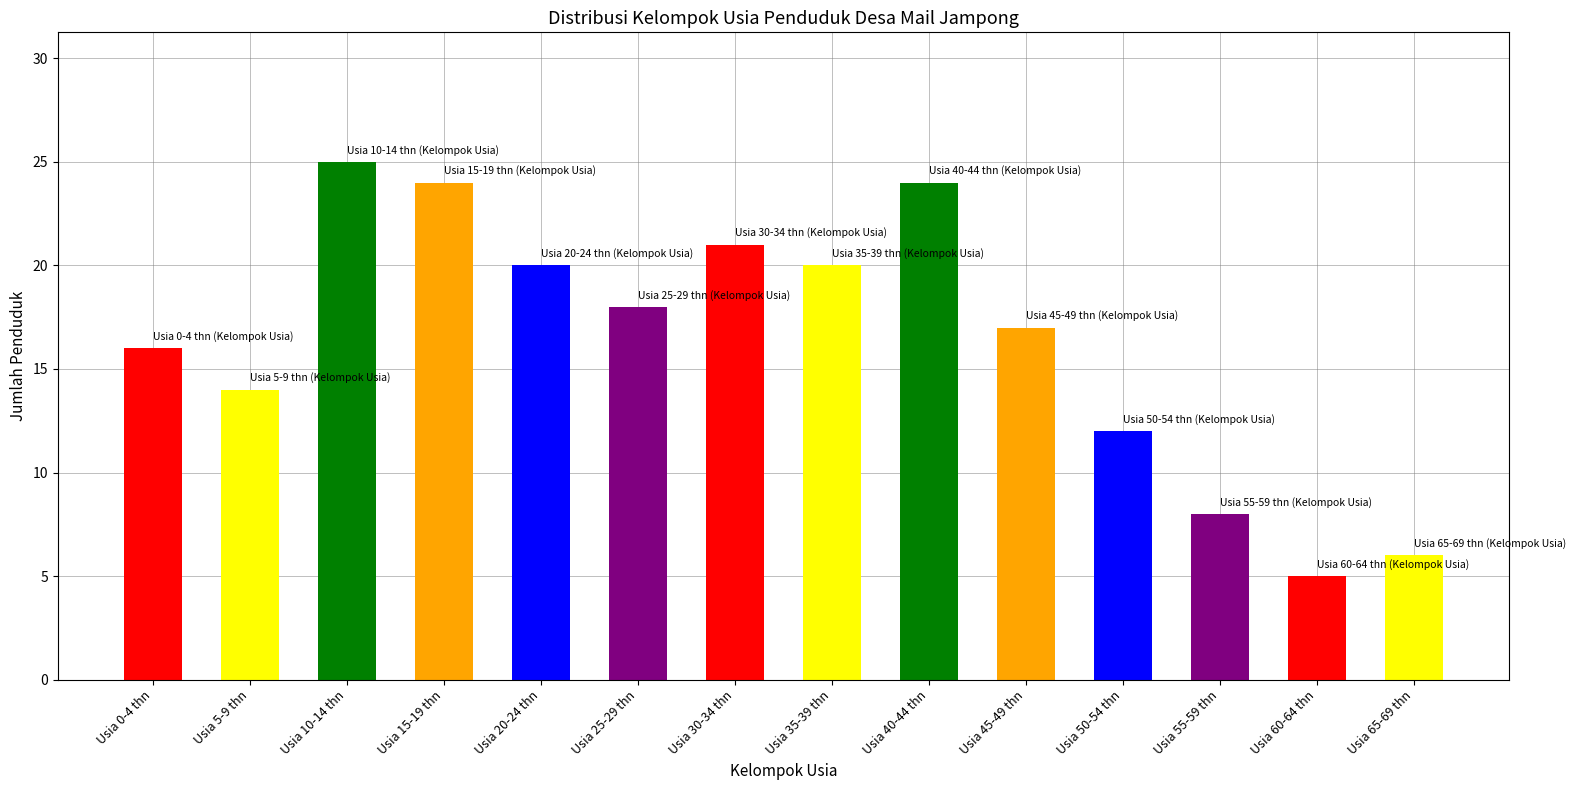

Reading left to right, transcribe all the data shown in this chart.

16	14	25	24	20	18	21	20	24	17	12	8	5	6